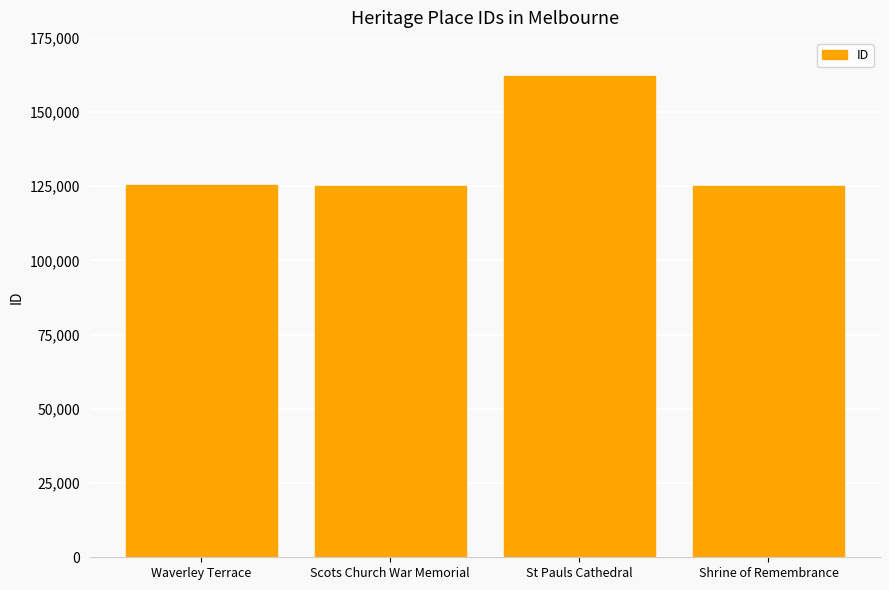

Which category has the highest value across all series?

St Pauls Cathedral